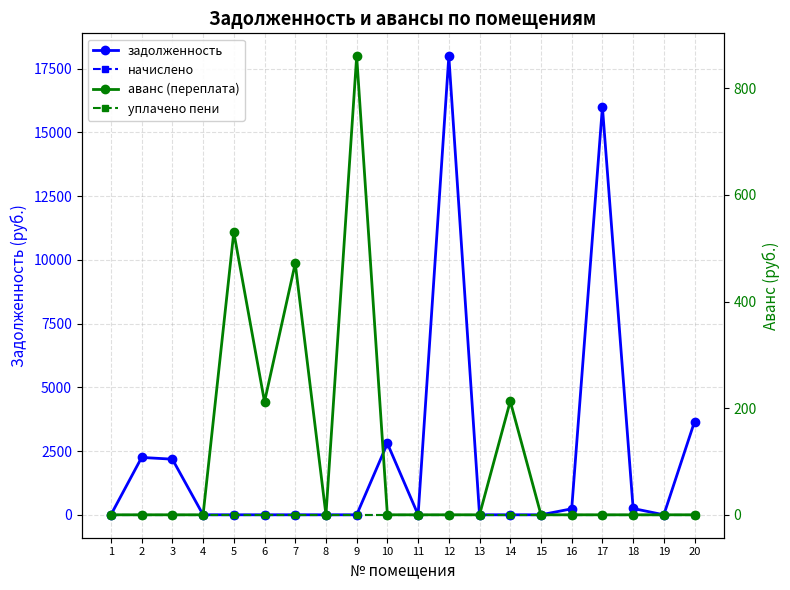

What is the total value across all series at 14?

213.0